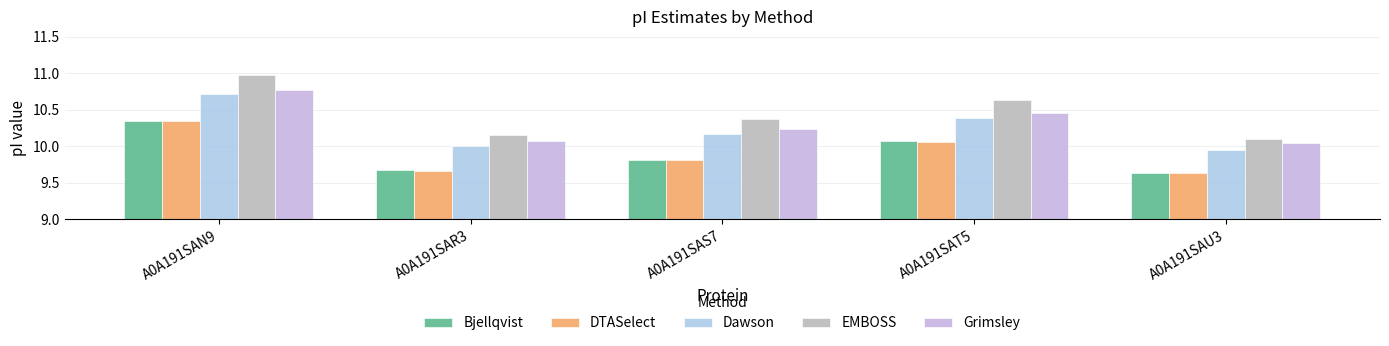

Reading left to right, what are all the values shown in this chart?

Bjellqvist: 10.3	9.7	9.8	10.1	9.6
DTASelect: 10.3	9.7	9.8	10.1	9.6
Dawson: 10.7	10.0	10.2	10.4	10.0
EMBOSS: 11.0	10.2	10.4	10.6	10.1
Grimsley: 10.8	10.1	10.2	10.5	10.0